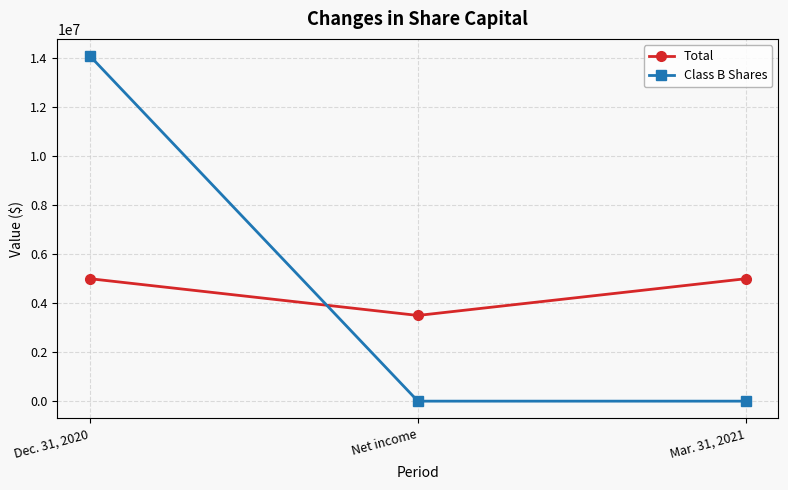

What is the difference between the Class B Shares values at Mar. 31, 2021 and Dec. 31, 2020?

14089659